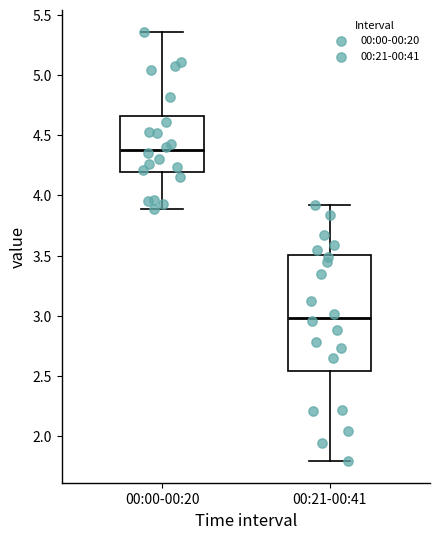

Where does the median line of the box for 00:00-00:20 sit on the y-axis? The values are not printed on the chart, so give them approximately, as read against the axis.

4.40